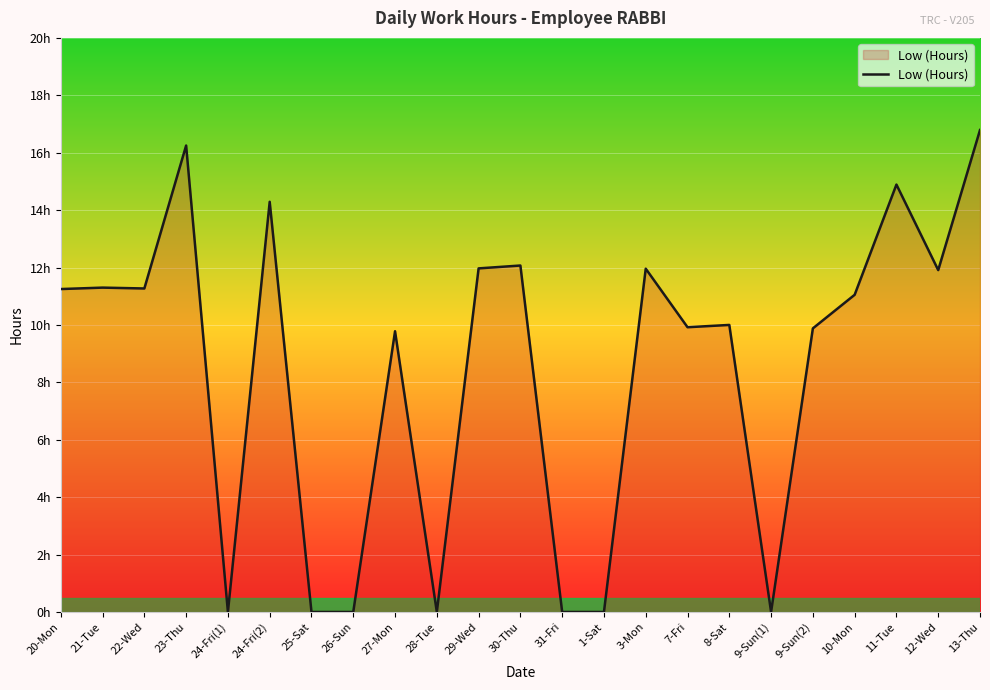

What is the label of the 7th point from the left?

25-Sat